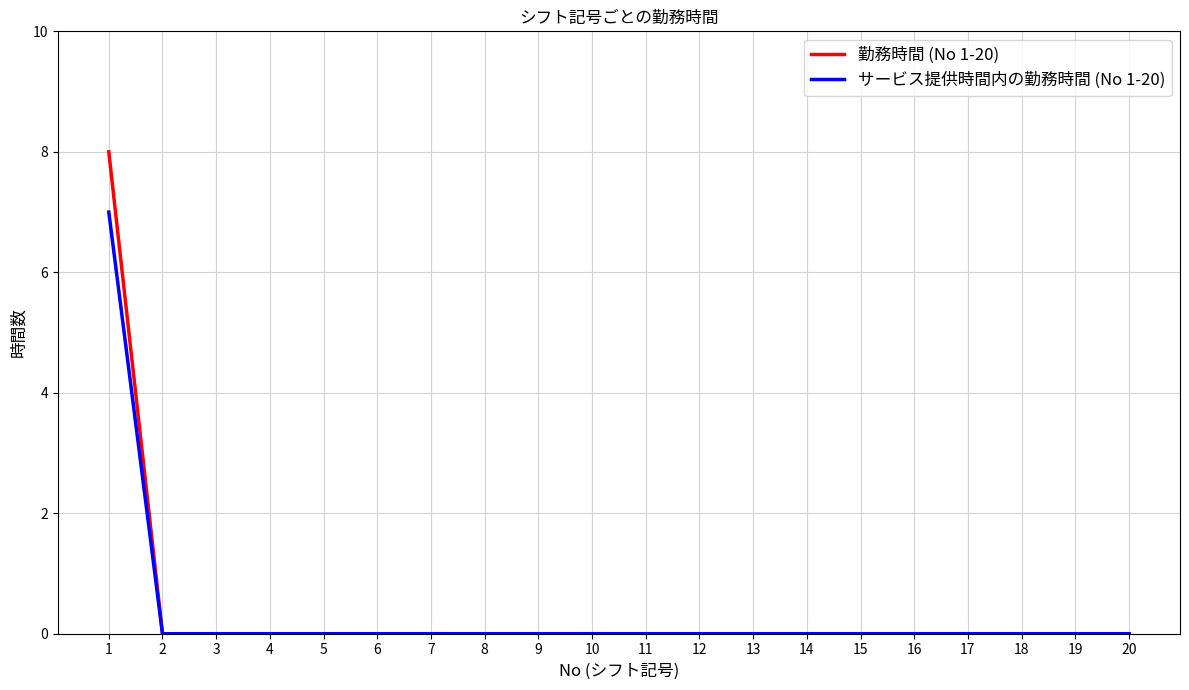

The value of 勤務時間 (No 1-20) at 6 is 3. True or false?

False